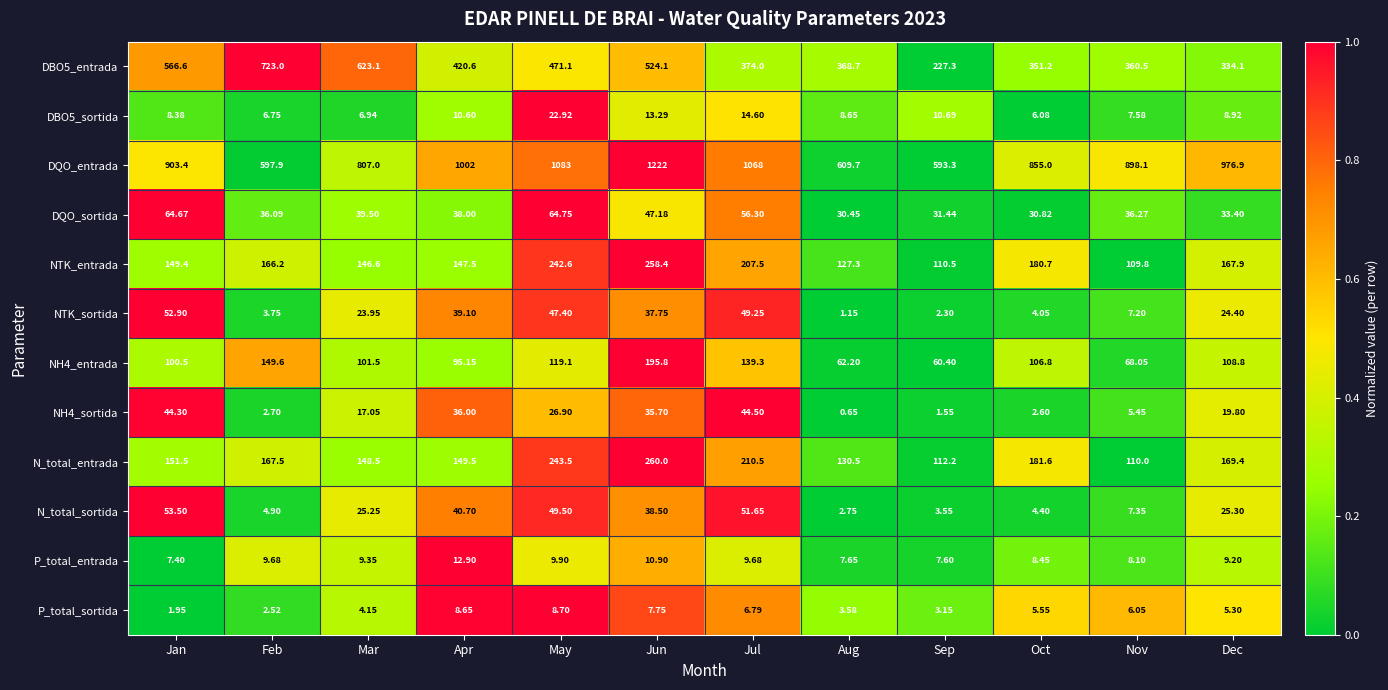

At which label does DQO_entrada reach its minimum?

Sep